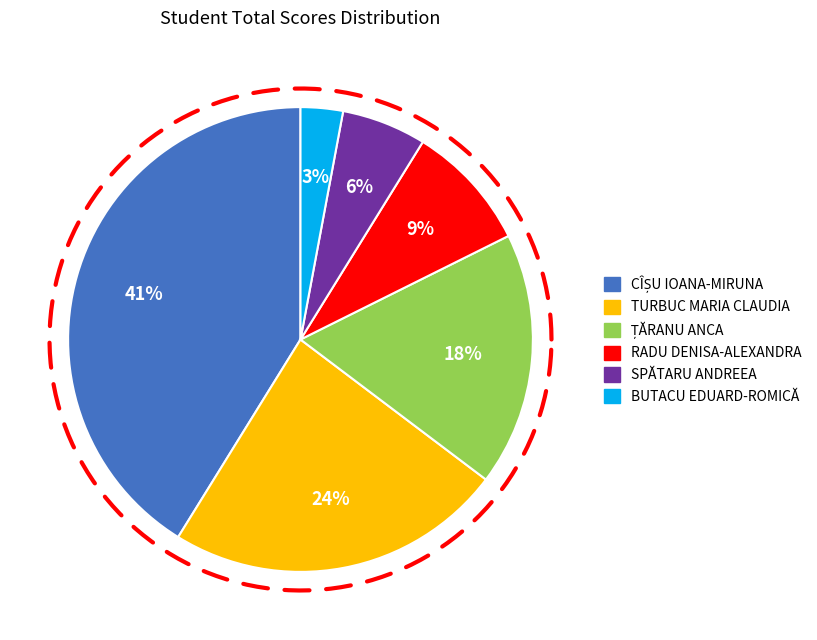

To the nearest percent, what is the difference between the largest and smallest slice percentages?

38%